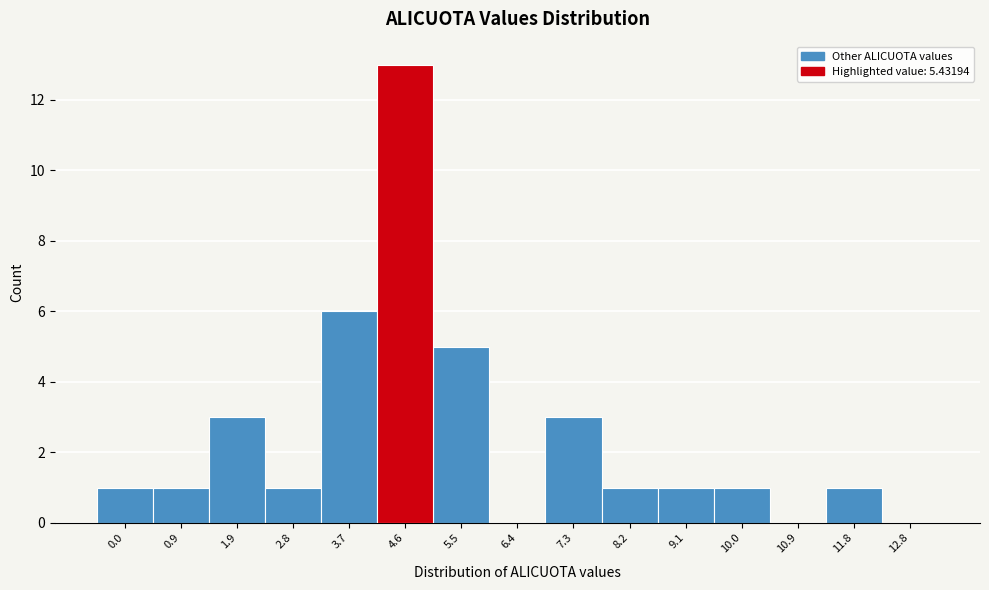

Reading left to right, list all the values displayed in this chart.

0.0=1	0.9=1	1.9=3	2.8=1	3.7=6	4.6=13	5.5=5	6.4=0	7.3=3	8.2=1	9.1=1	10.0=1	10.9=0	11.8=1	12.8=0